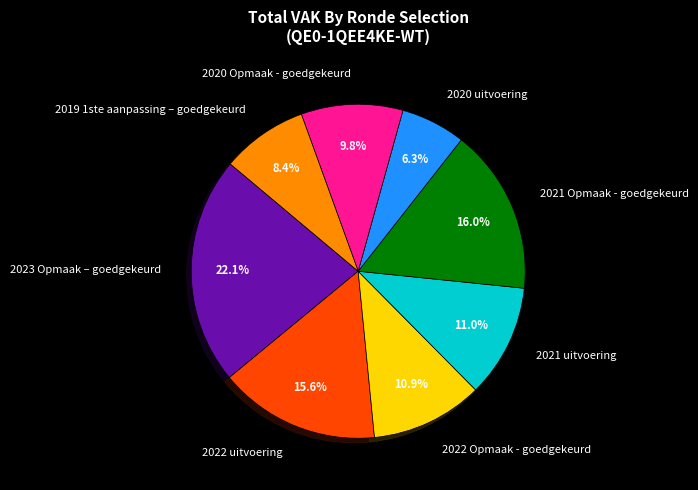

What percentage do 2022 uitvoering and 2020 Opmaak - goedgekeurd together represent?

25.4%